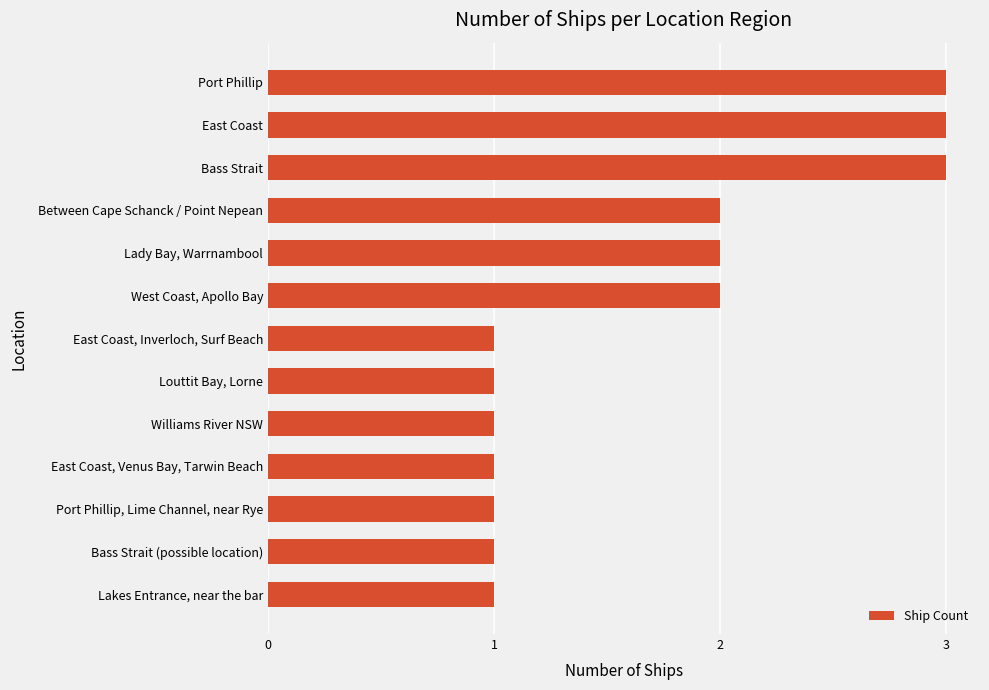

What is the sum of all values?

22